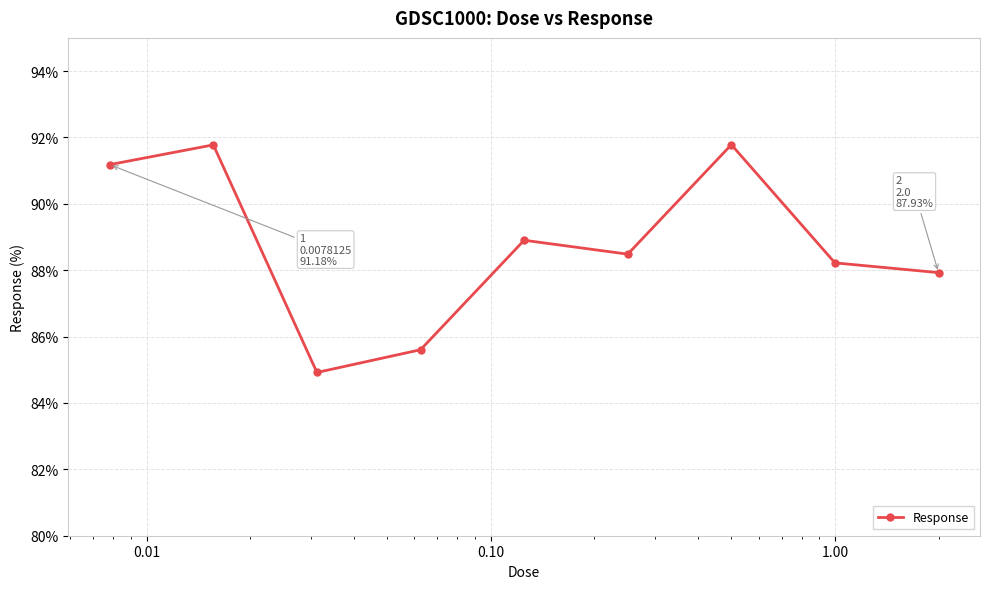

What is the greatest value displayed?

91.8